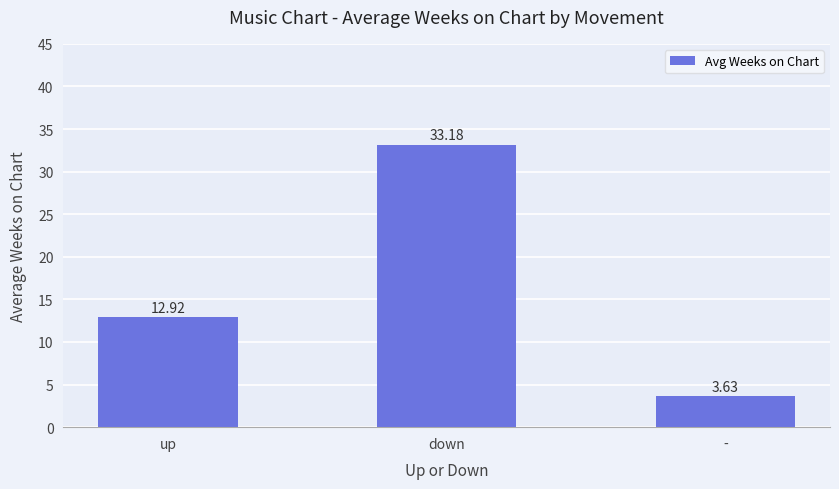

The value at down is 33.2. True or false?

True